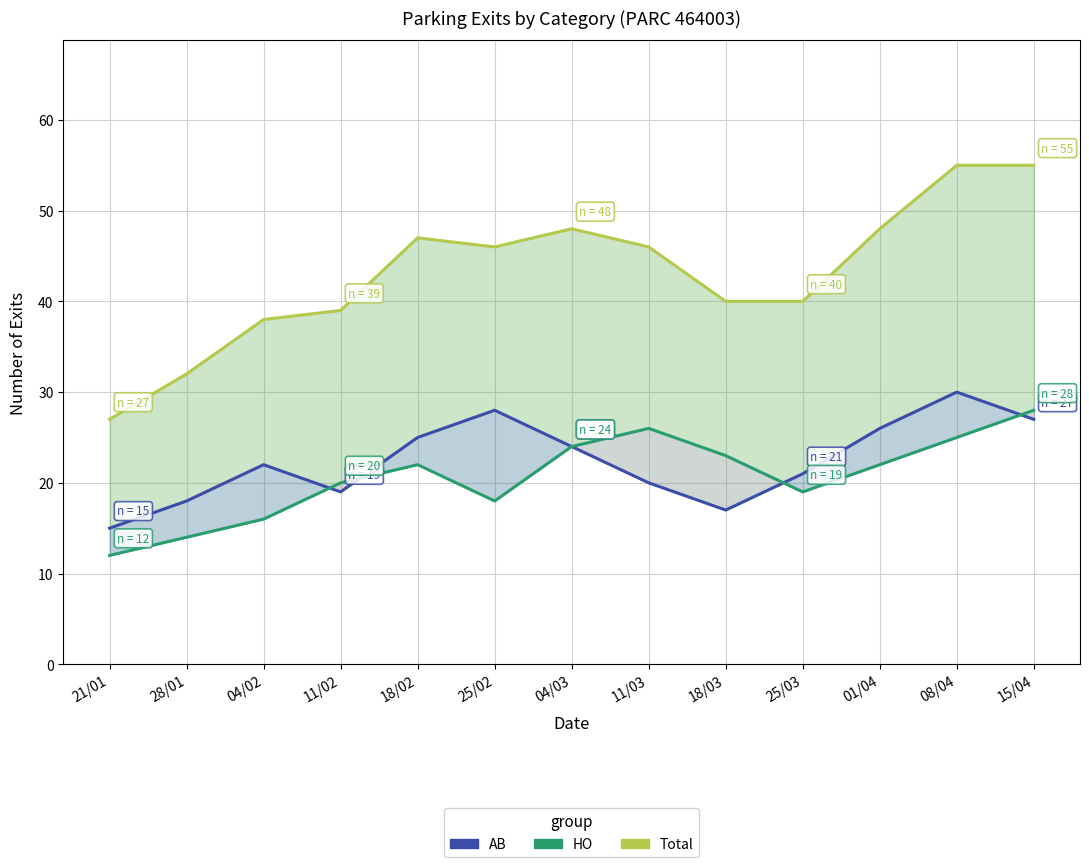

How many lines are shown in the chart?

3